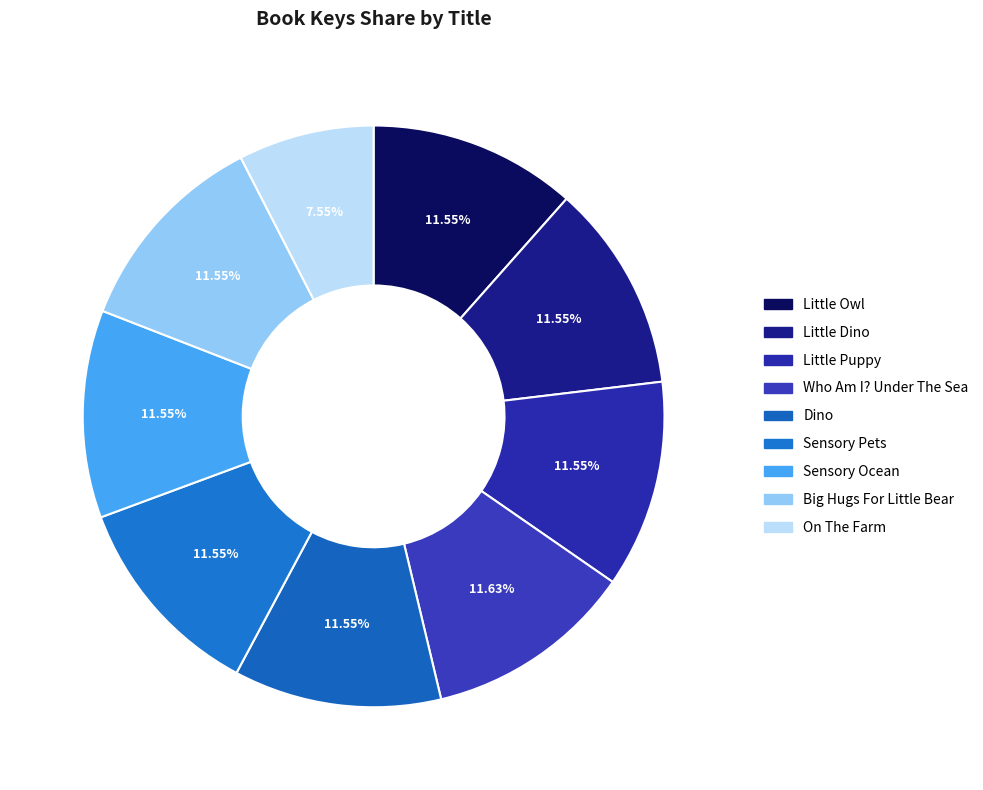

What percentage do Little Dino and Sensory Pets together represent?

23.1%